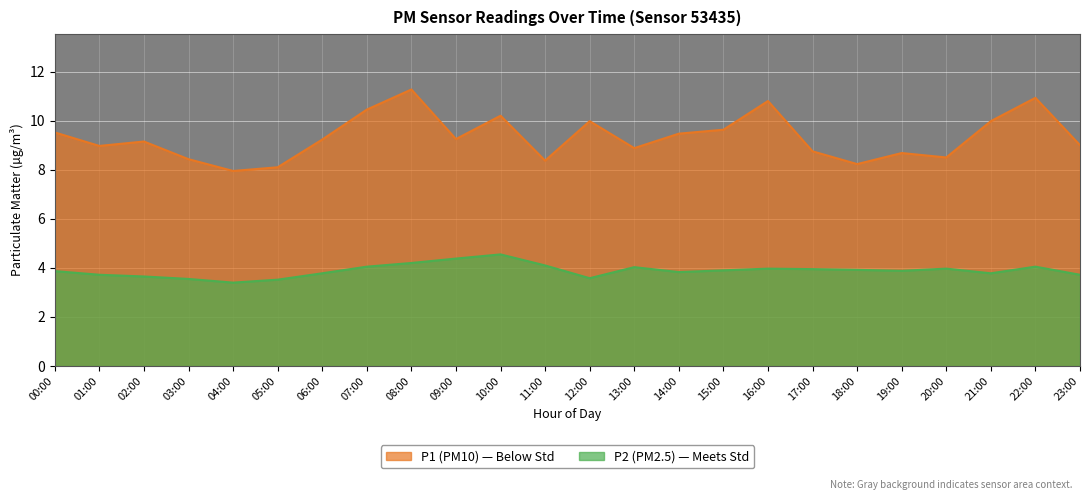

Which series has the largest total across all categories?

P1